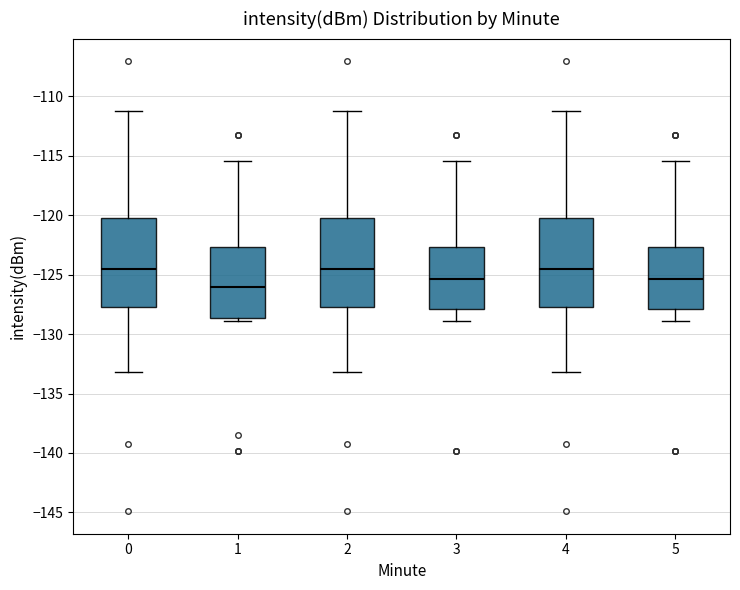

Where does the median line of the box at x = 1 sit on the y-axis? The values are not printed on the chart, so give them approximately, as read against the axis.

-126.0